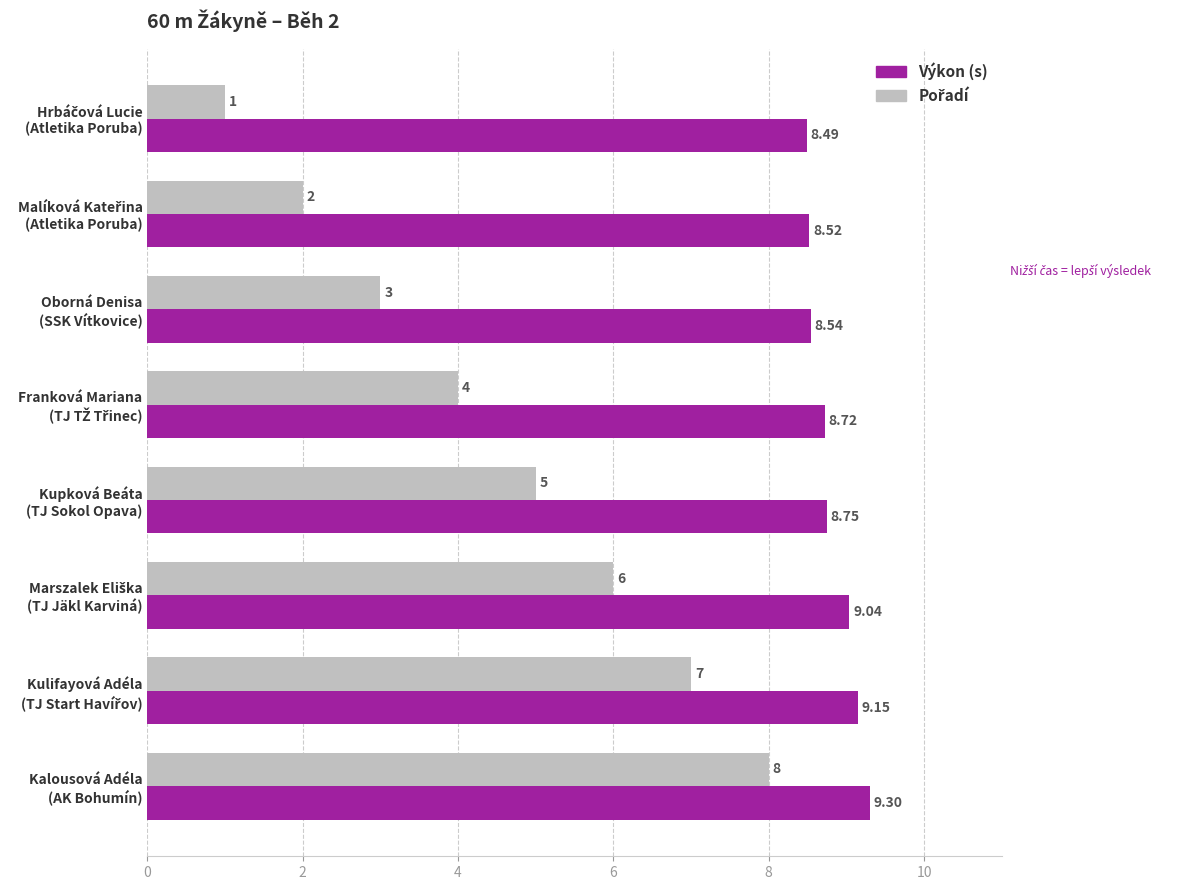

What is the minimum value for Výkon (s)?

8.5